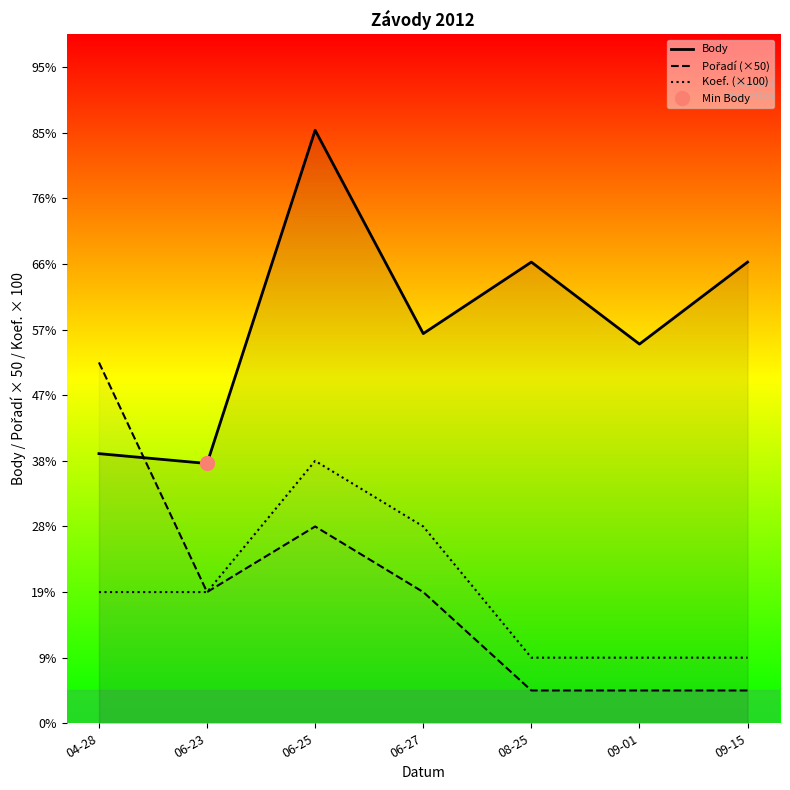

At how many categories does at least one series exceed 315?

7